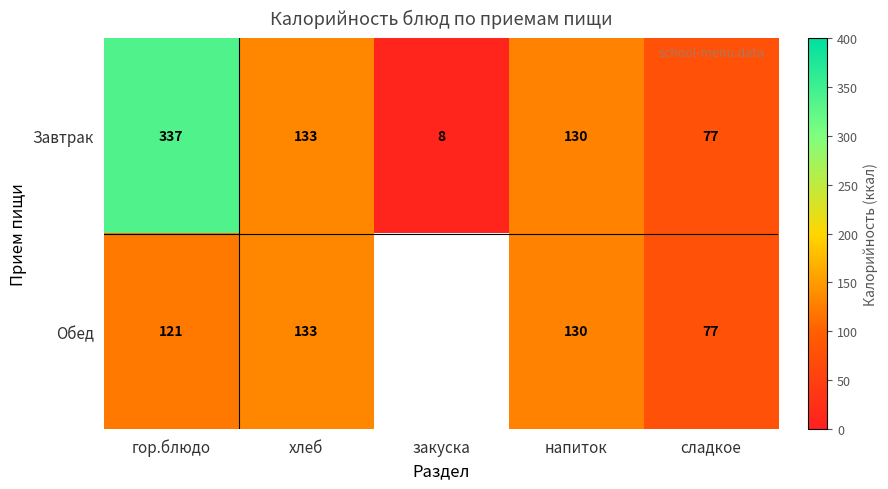

What is the approximate value of Завтрак at гор.блюдо?

337